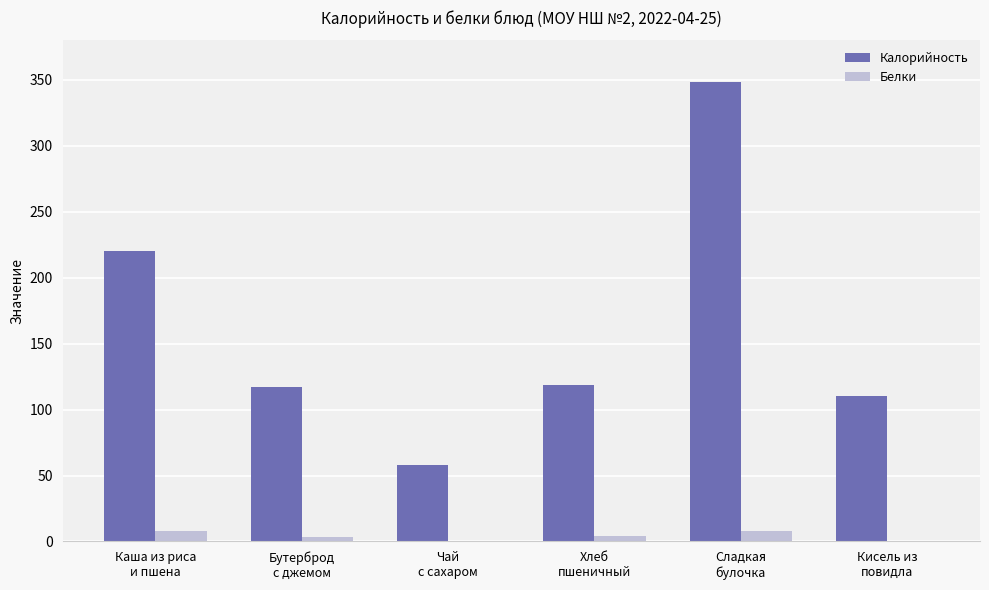

What is the sum of all Калорийность values?

972.7